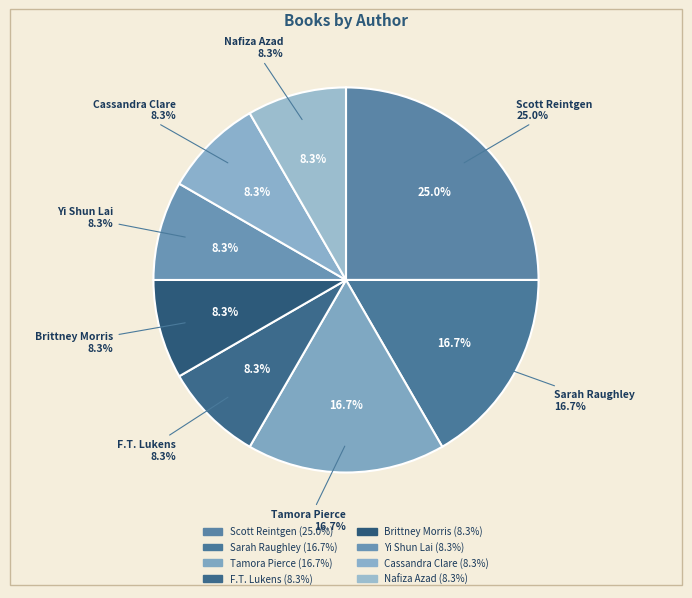

Rank the categories by value from highest to lowest.

Scott Reintgen, Sarah Raughley, Tamora Pierce, F.T. Lukens, Brittney Morris, Yi Shun Lai, Cassandra Clare, Nafiza Azad